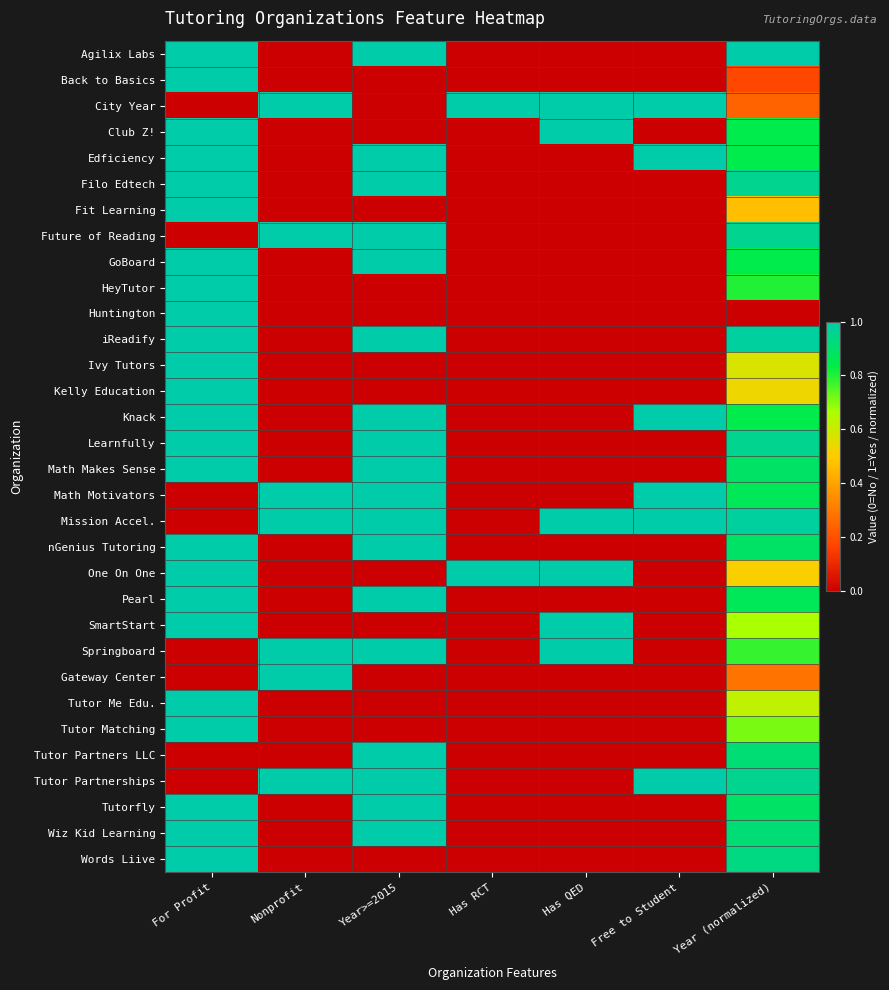

Which category has the lowest value across all series?

Nonprofit